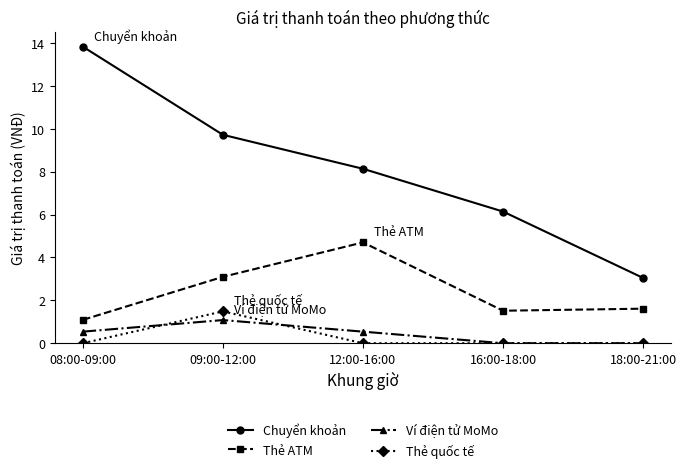

Which category has the highest value across all series?

08:00-09:00